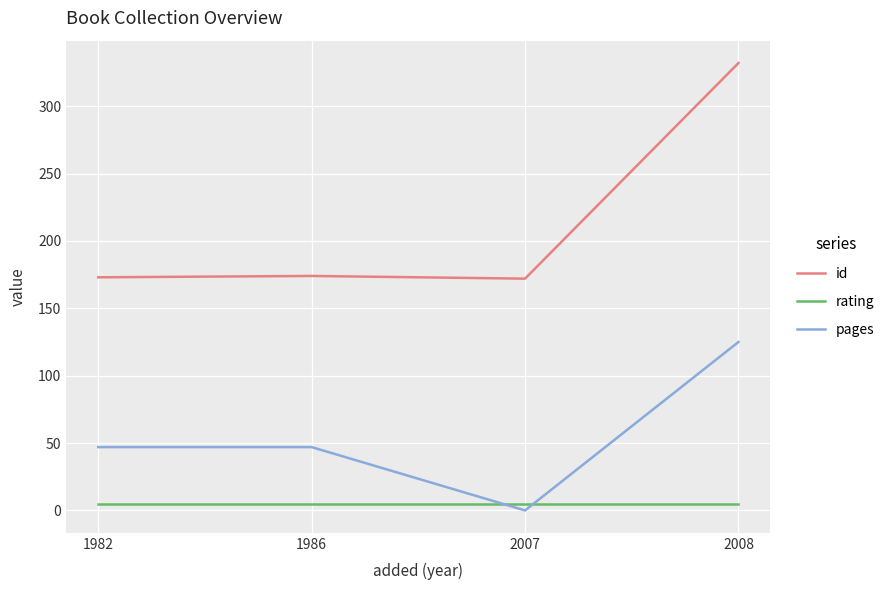

List the series in order of their overall mean, highest first.

id, pages, rating